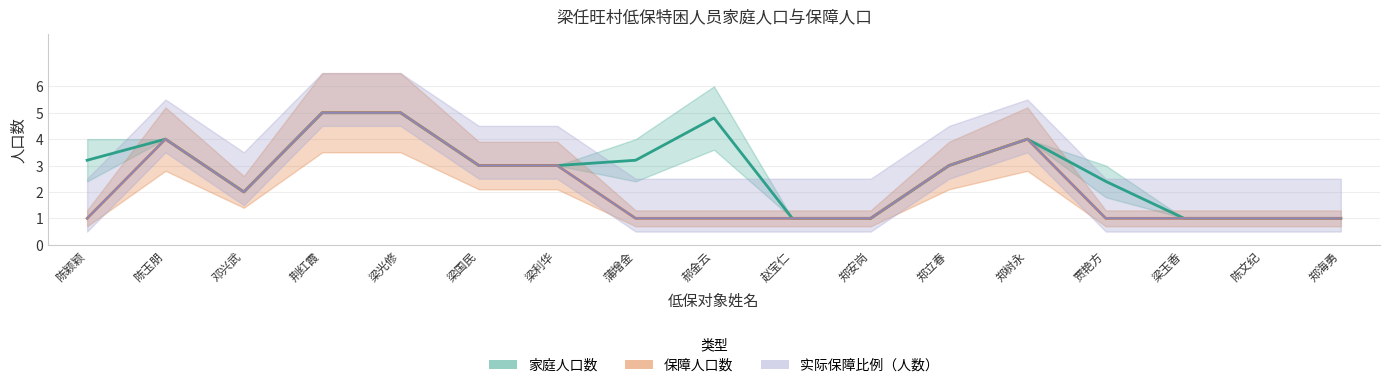

At which label is the value closest to 3?

梁国民